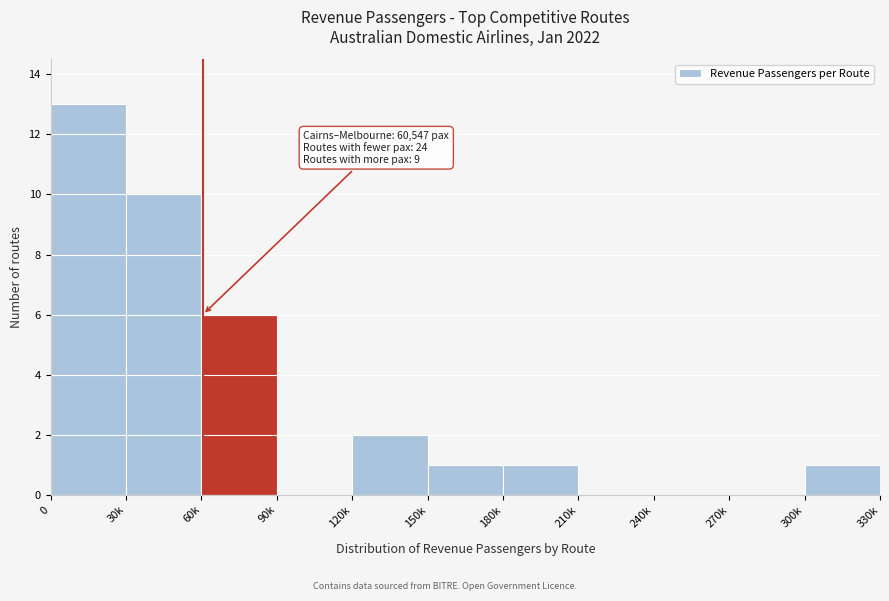

Reading left to right, list all the values displayed in this chart.

0=13	30k=10	60k=6	90k=0	120k=2	150k=1	180k=1	210k=0	240k=0	270k=0	300k=1